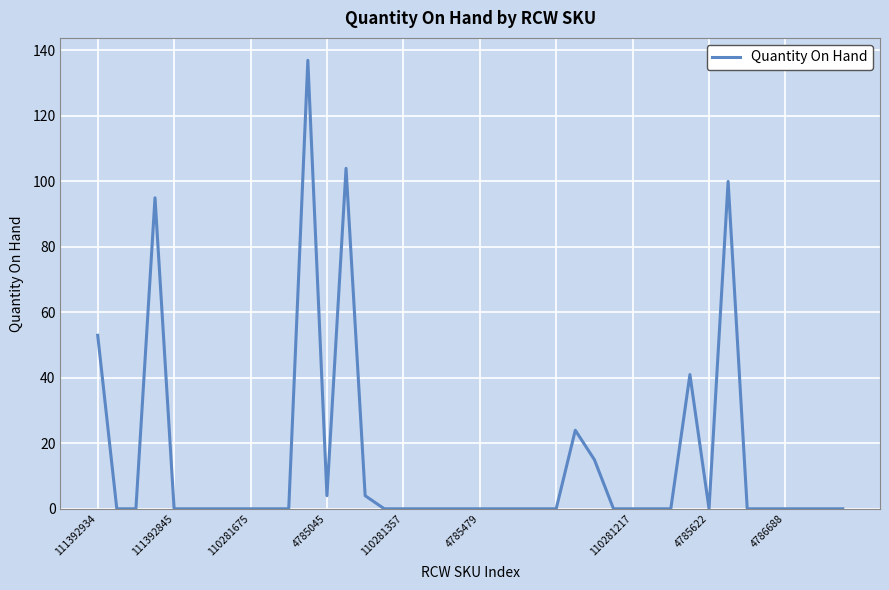

What is the maximum value shown in the chart?

137